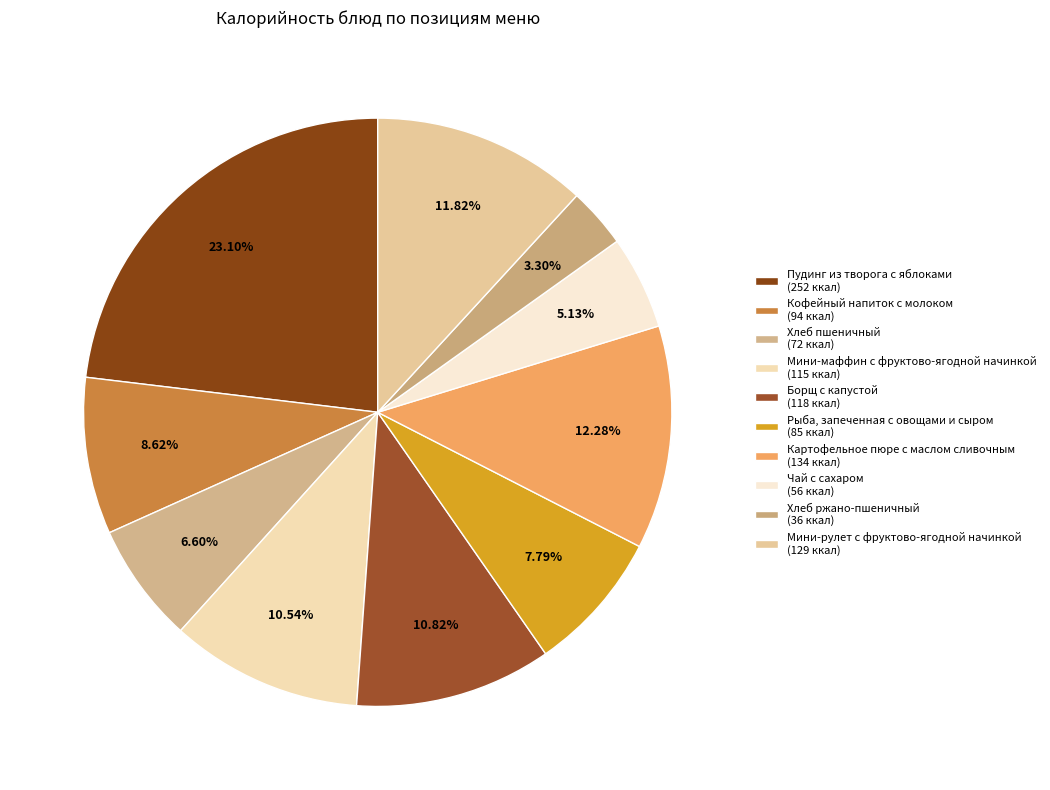

What is the smallest slice in the pie chart?

Хлеб ржано-пшеничный